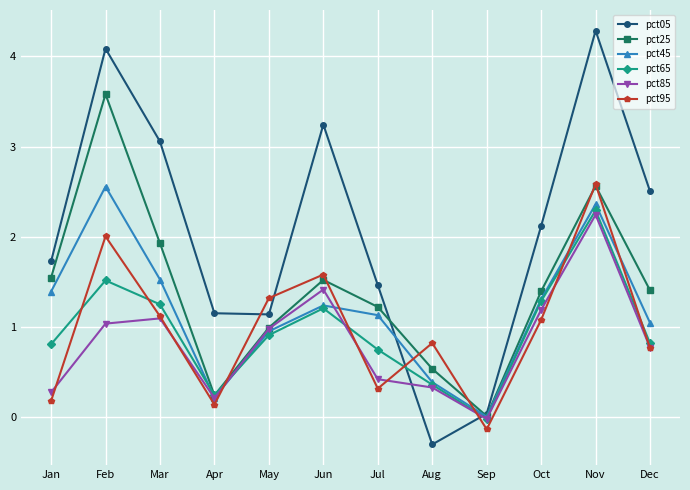

Is it true that pct85 equals 1.0 at May?

True